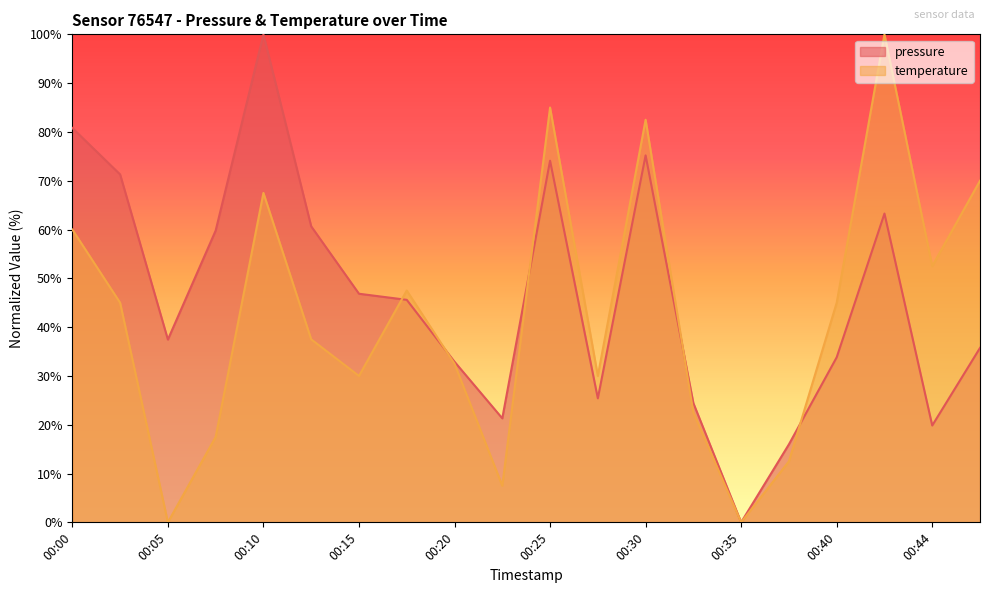

Which series changed the most between 00:05 and 00:37?

pressure